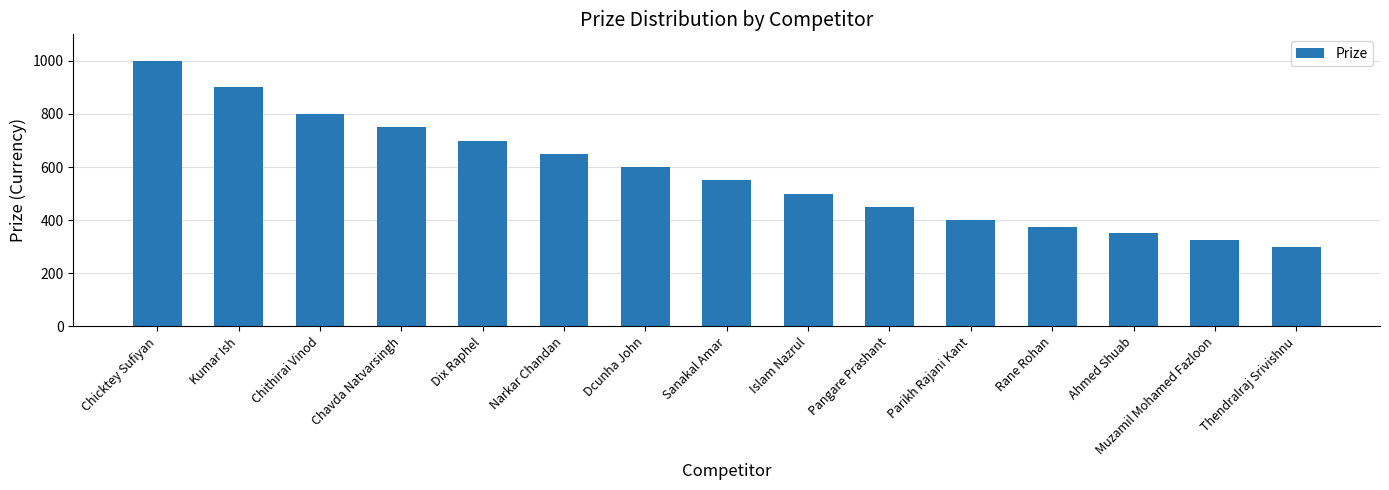

What is the greatest value displayed?

1000